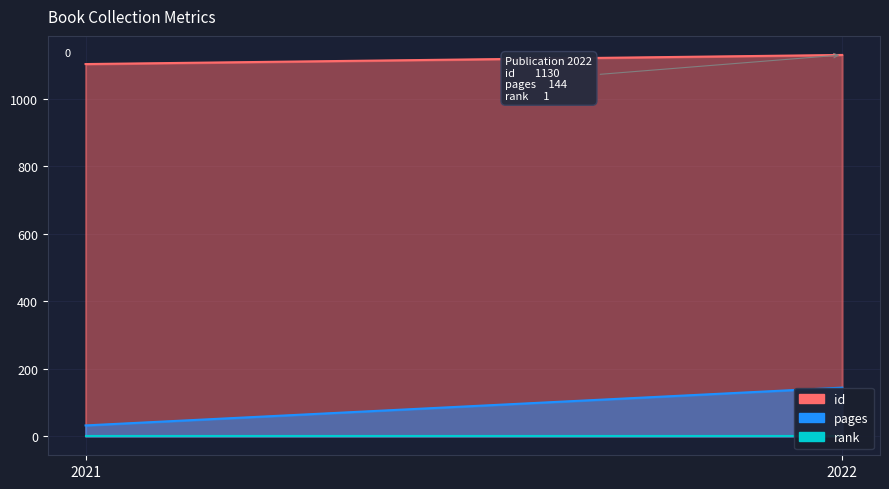

What is the value of the id point at the 2nd from the left?

1130